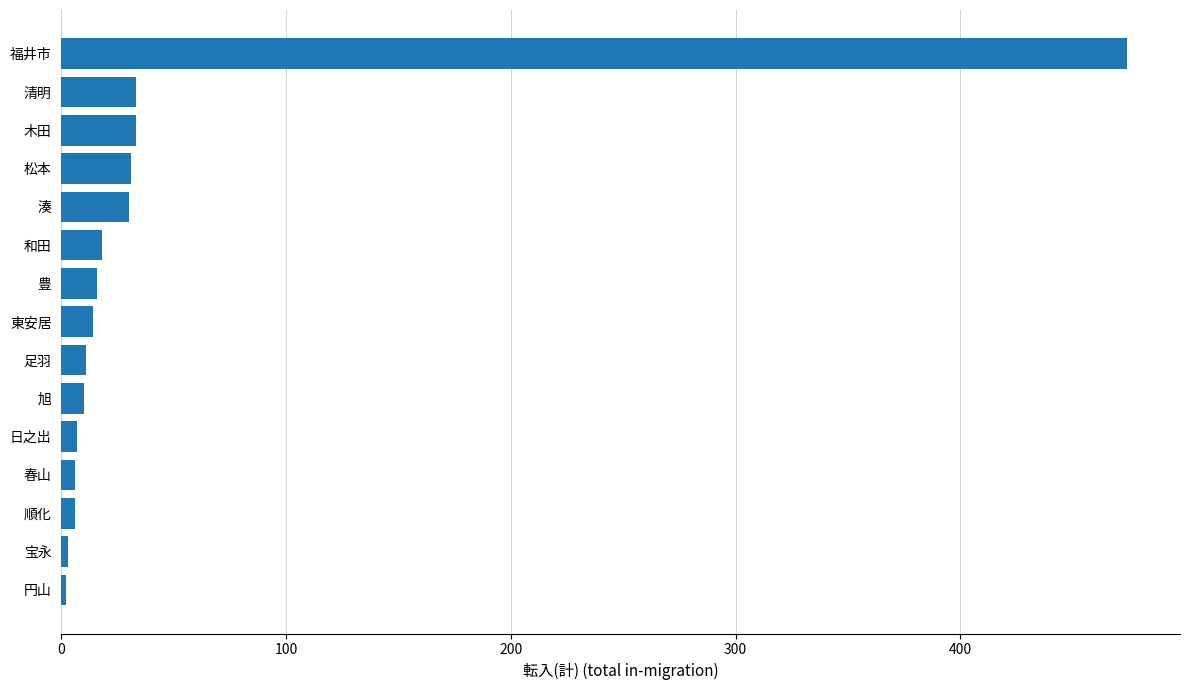

What is the approximate value at 松本?

31